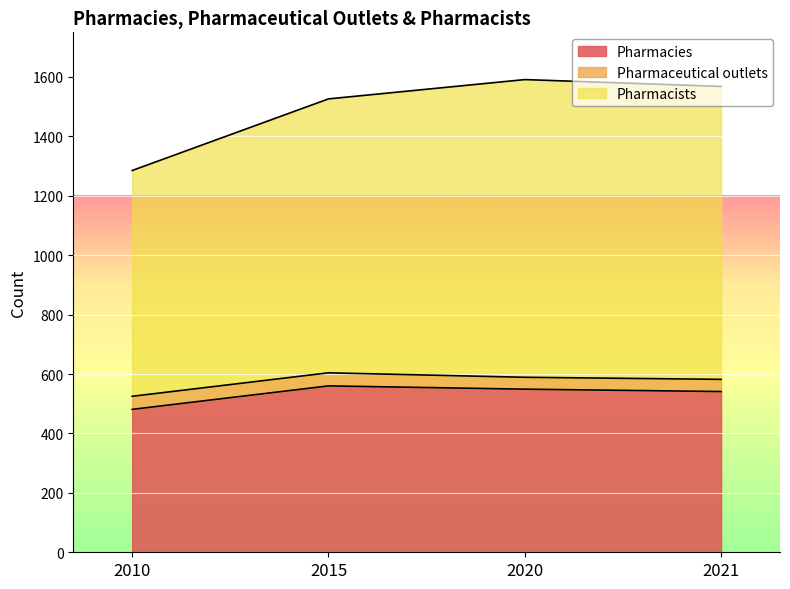

What is the value of the Pharmacists point at the 1st from the left?

1285